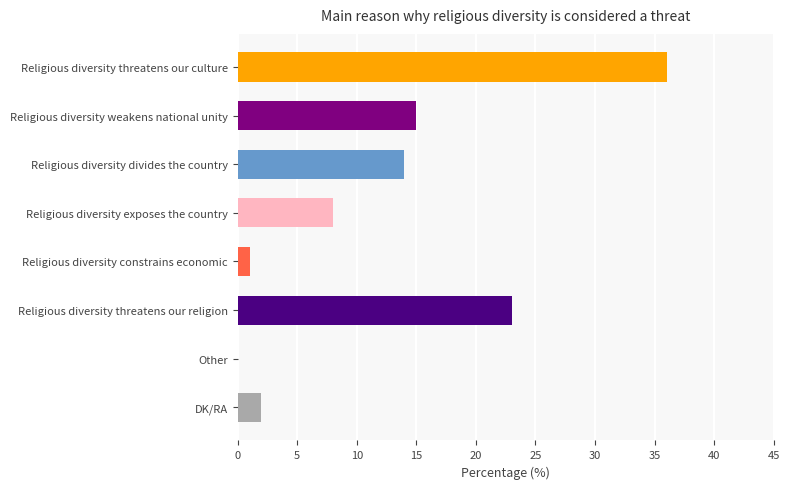

Which category has the highest value across all series?

Religious diversity threatens our culture